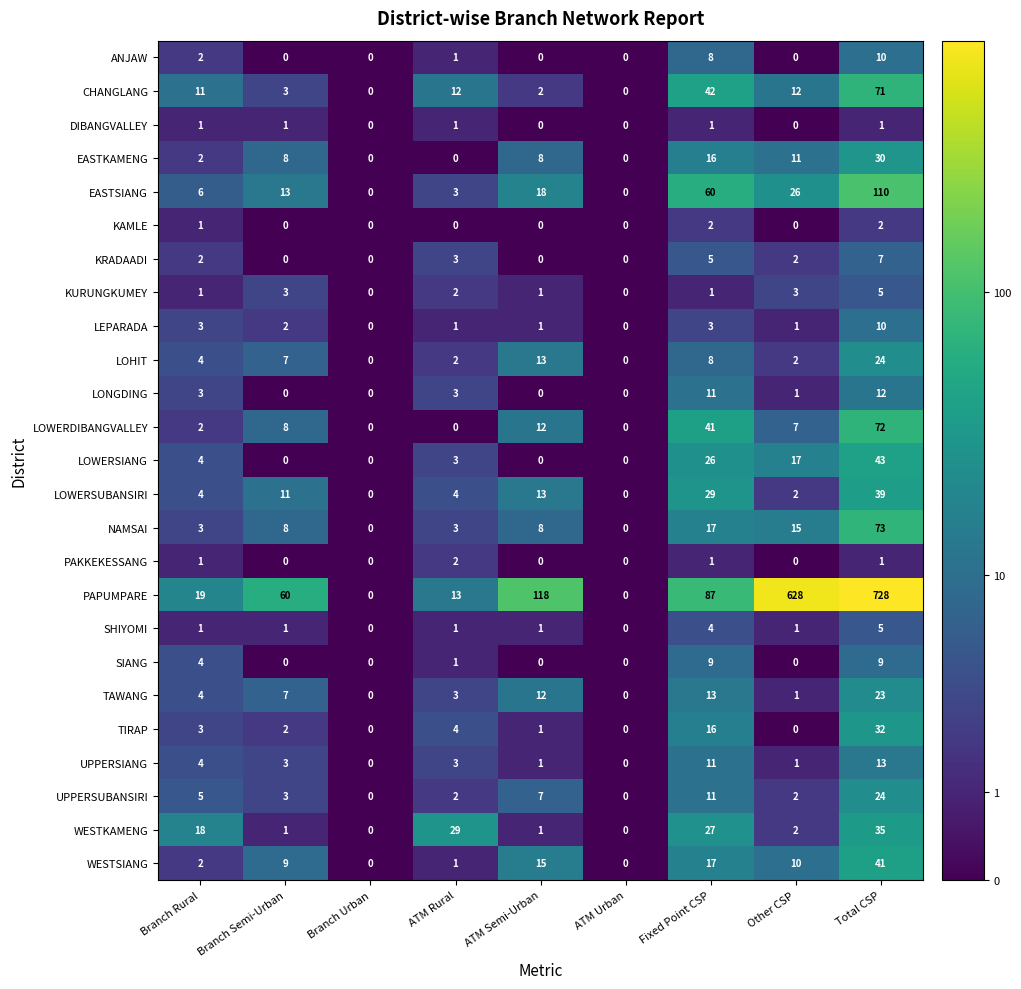

What is the maximum value for EASTSIANG?

110